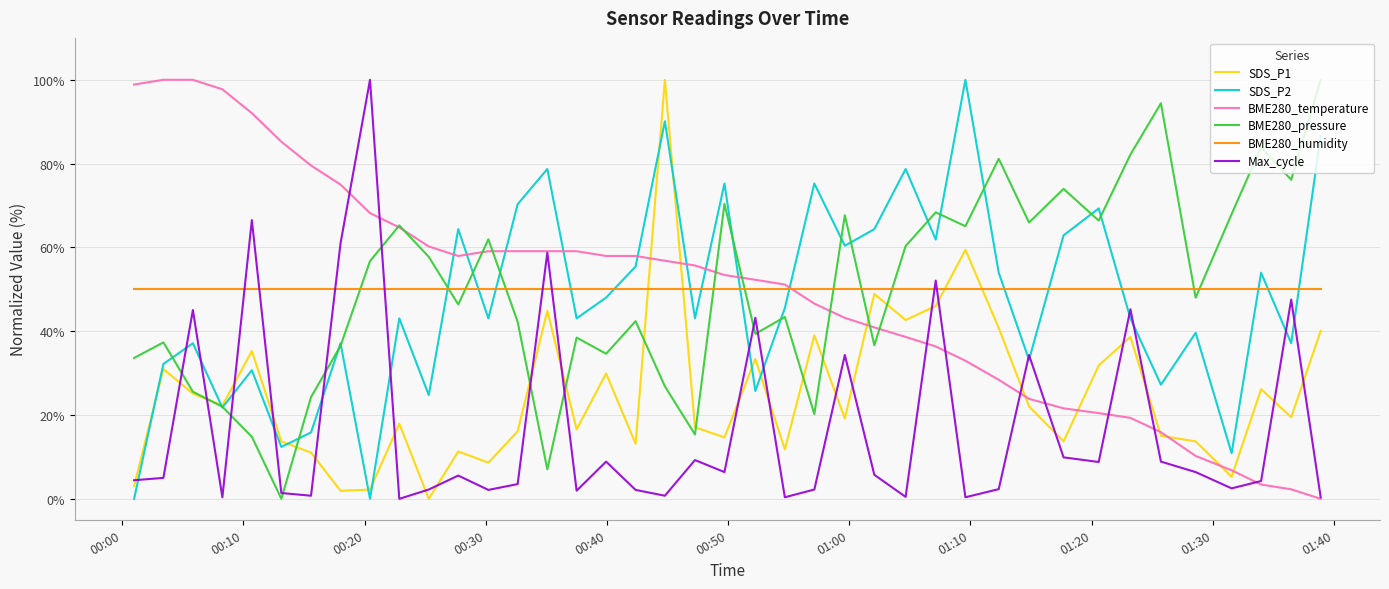

How many positive values does the BME280_temperature series have?

39